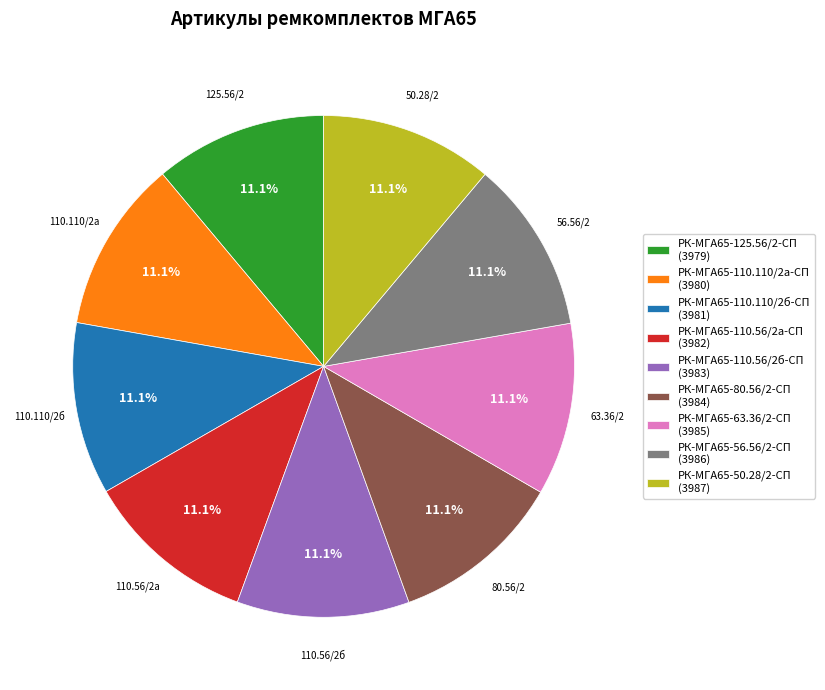

Is РК-МГА65-63.36/2-СП the majority of the pie?

No